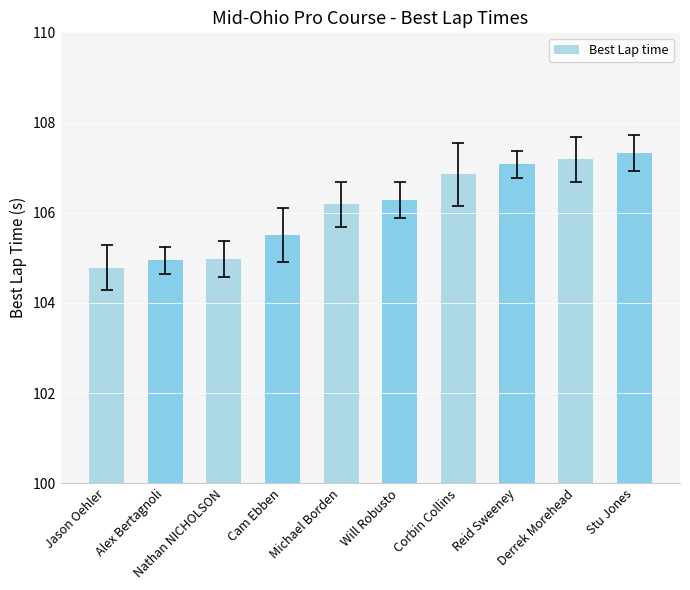

What is the value of the 6th bar from the left?

106.3